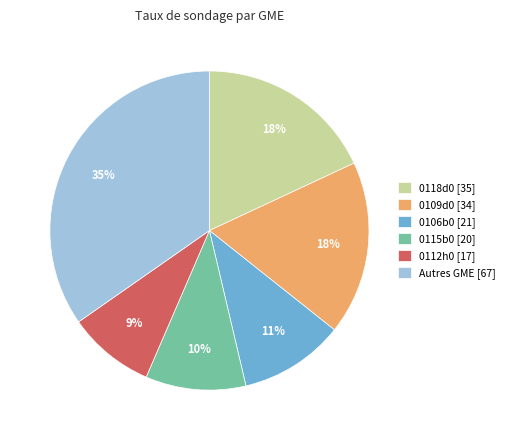

True or false: Autres GME [67] accounts for 35% of the total.

True